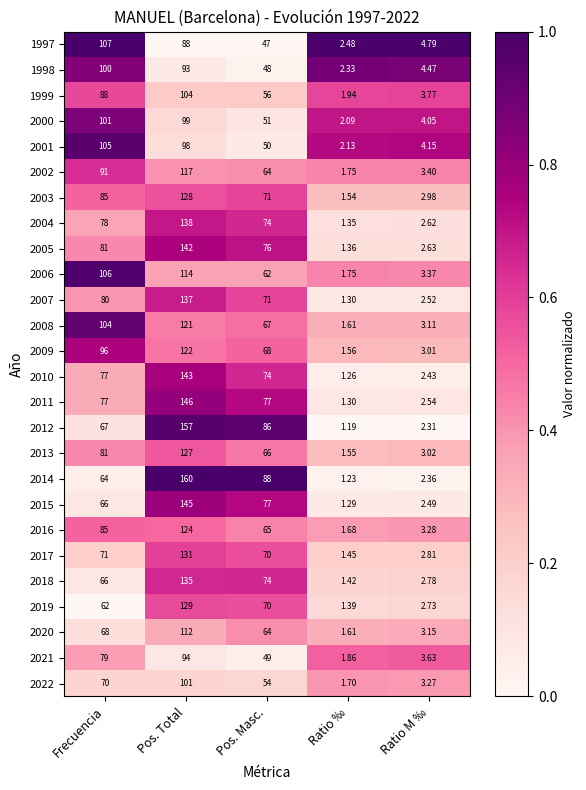

Which category has the lowest value across all series?

Ratio ‰